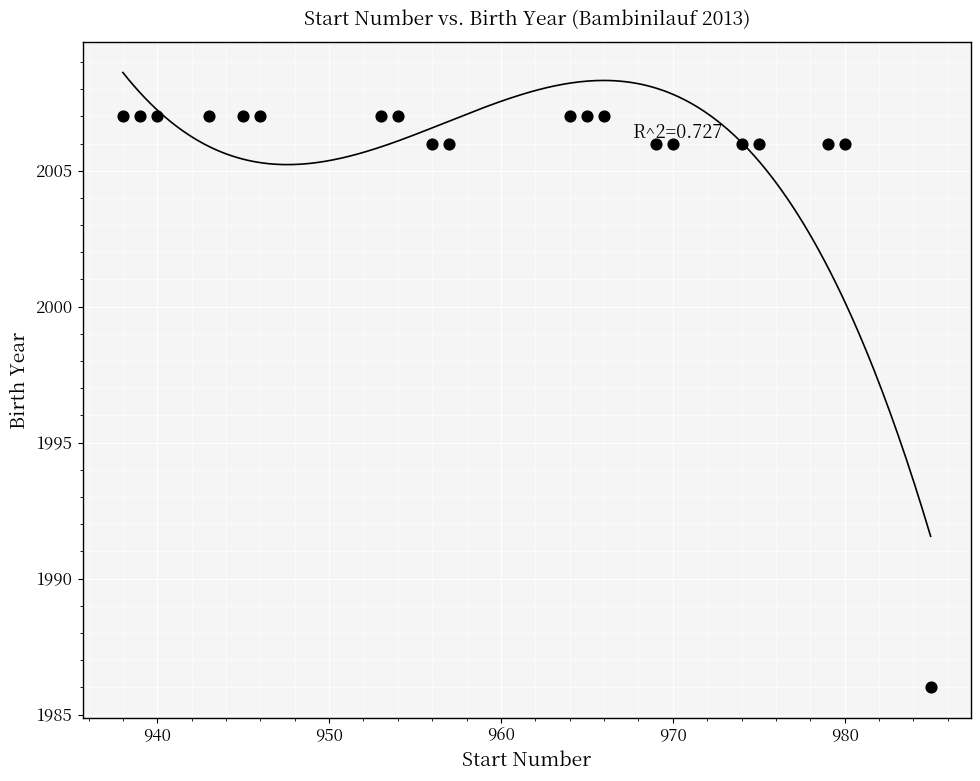

What is the range of X values (max minus min)?

47